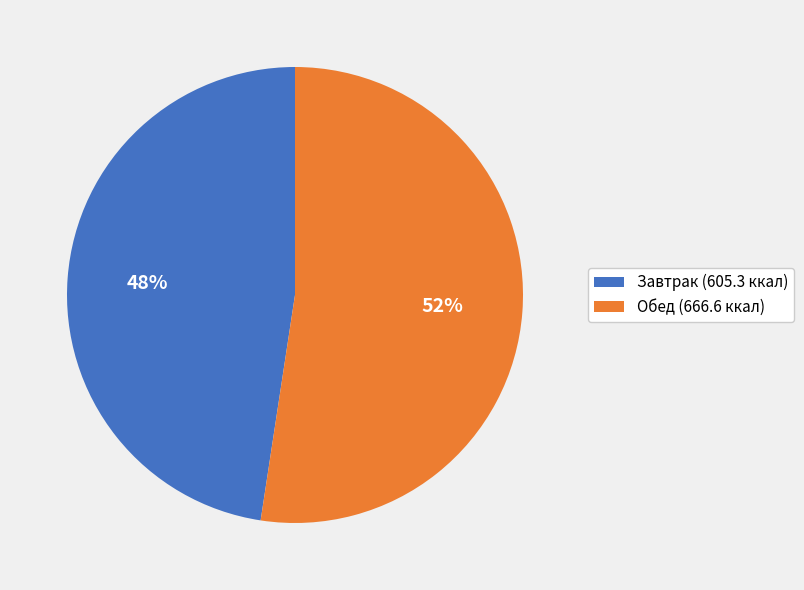

What is the majority slice?

Обед (666.6 ккал)